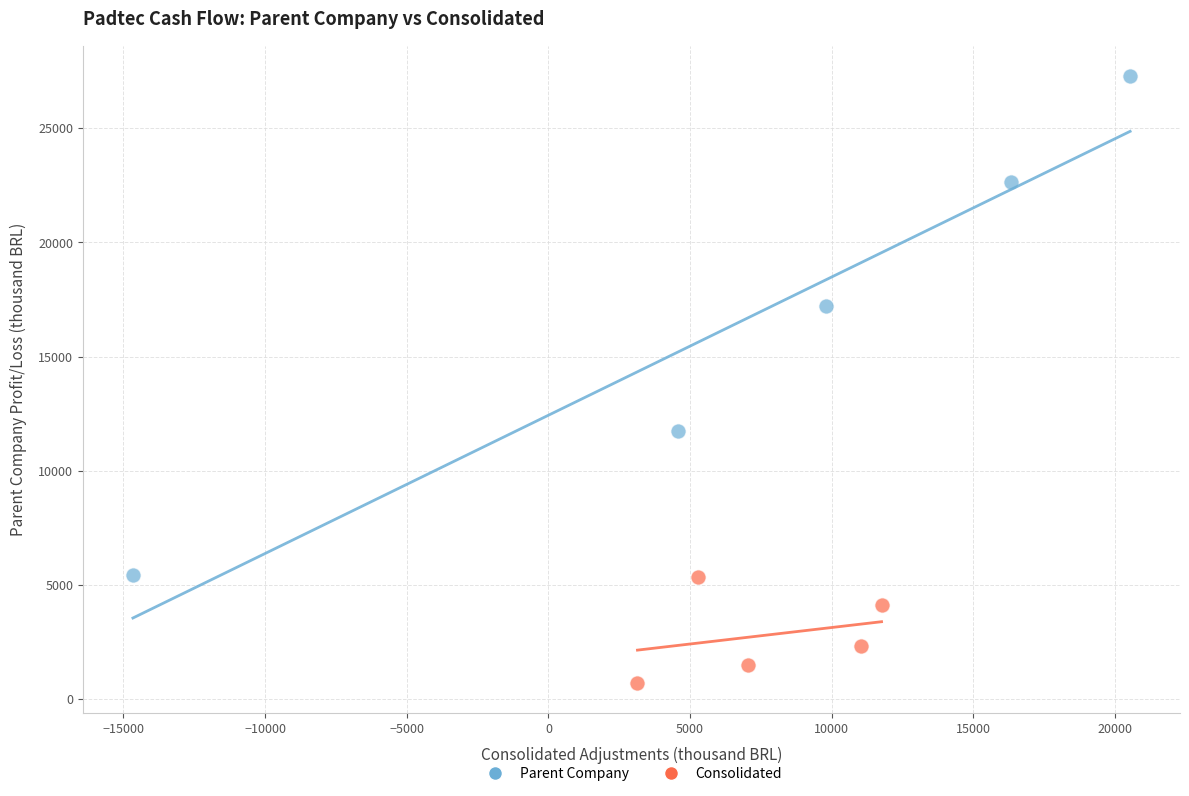

Which series contains the lowest Y value?

Consolidated